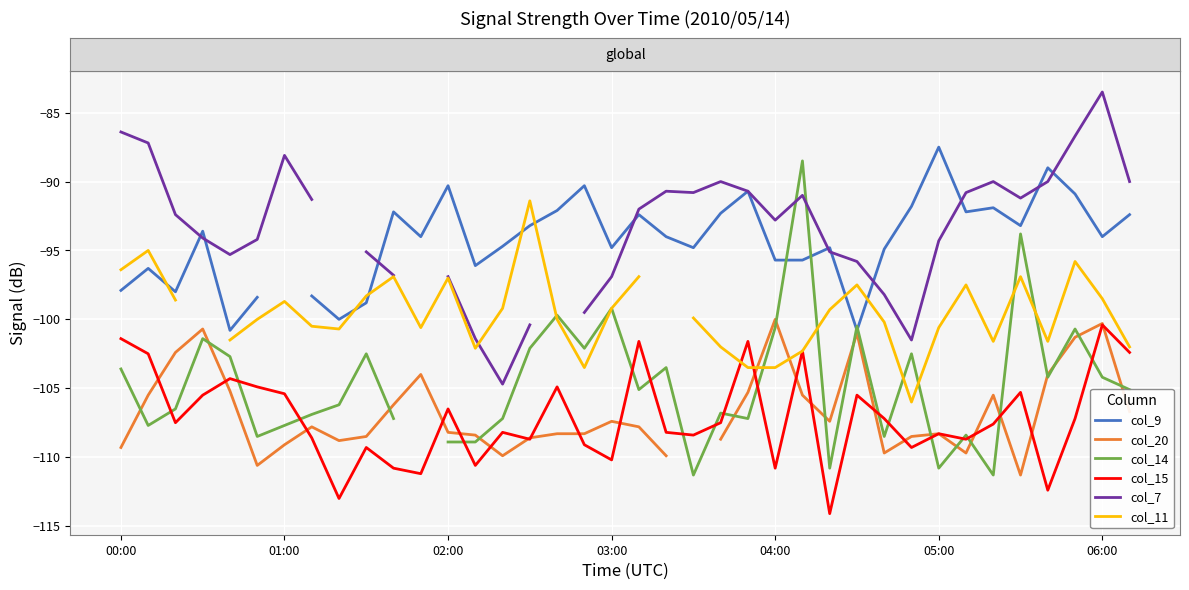

At how many categories does at least one series exceed -109?

38